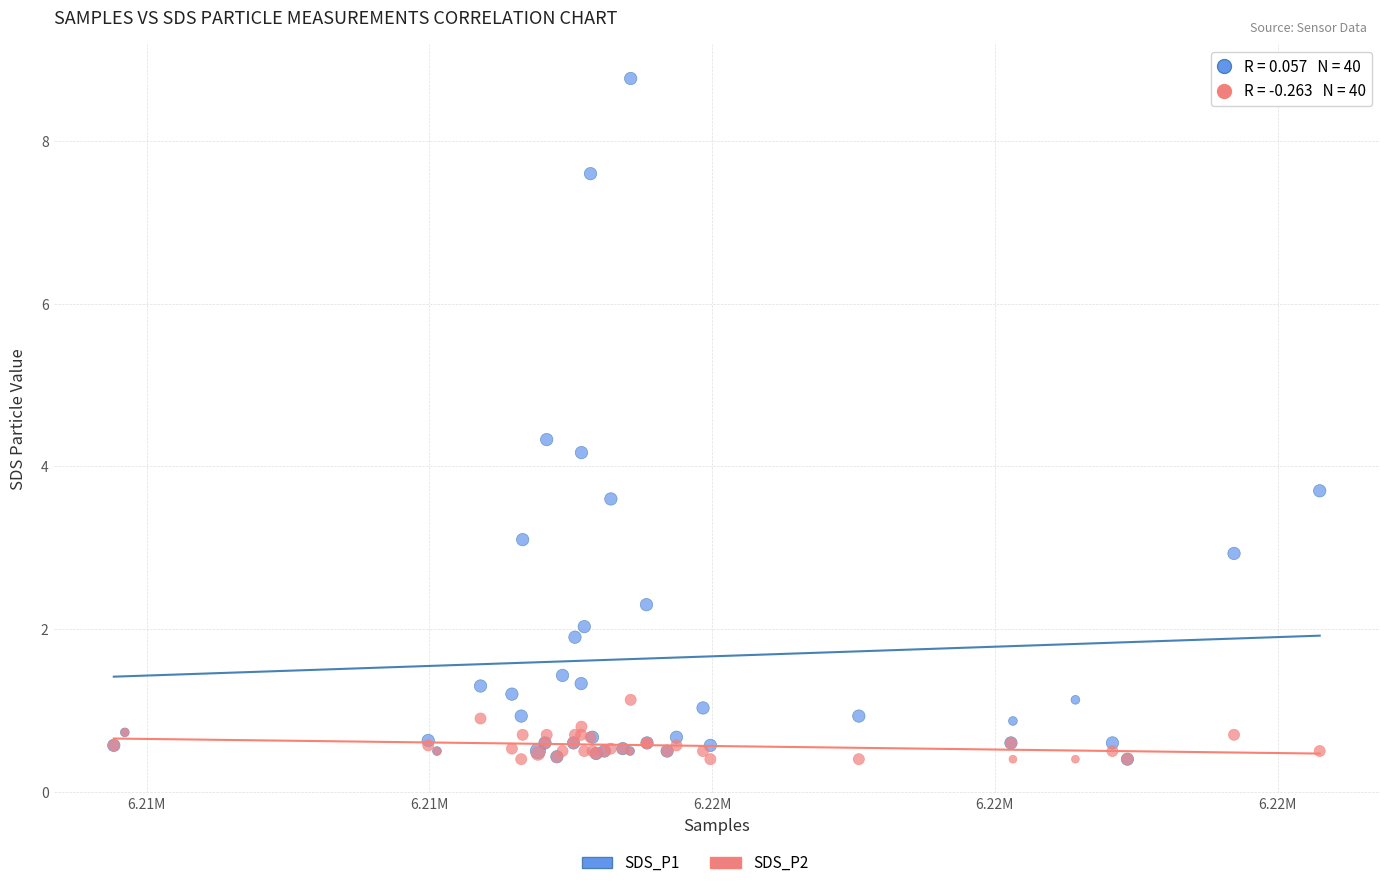

Which series has the largest Y range (max minus min)?

SDS_P1